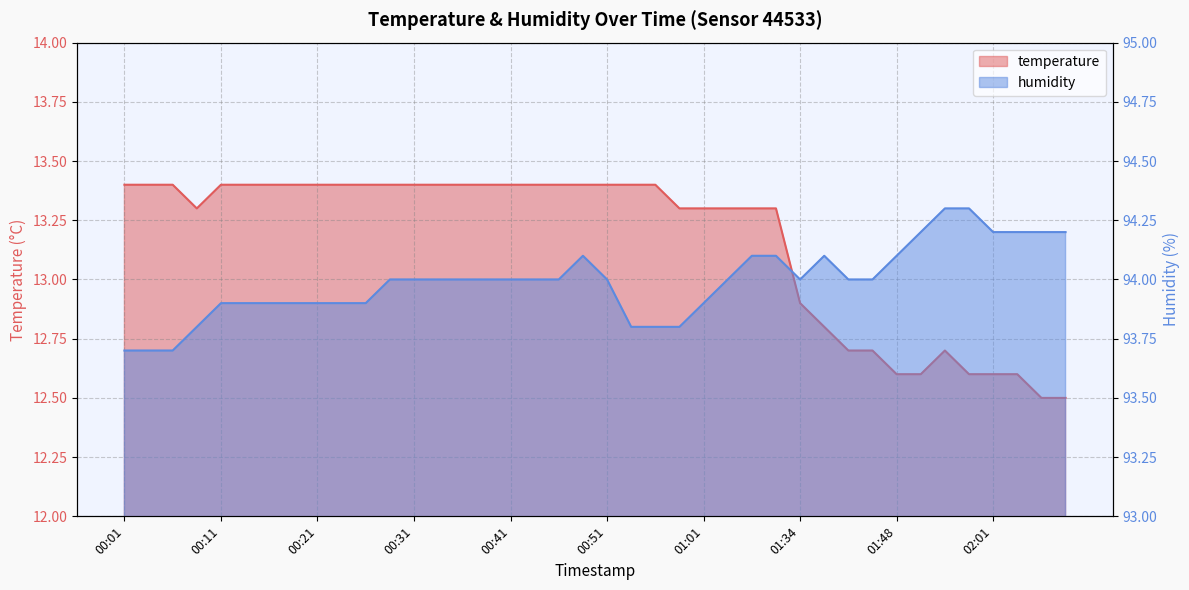

At which category is the sum across all series the highest?

00:49